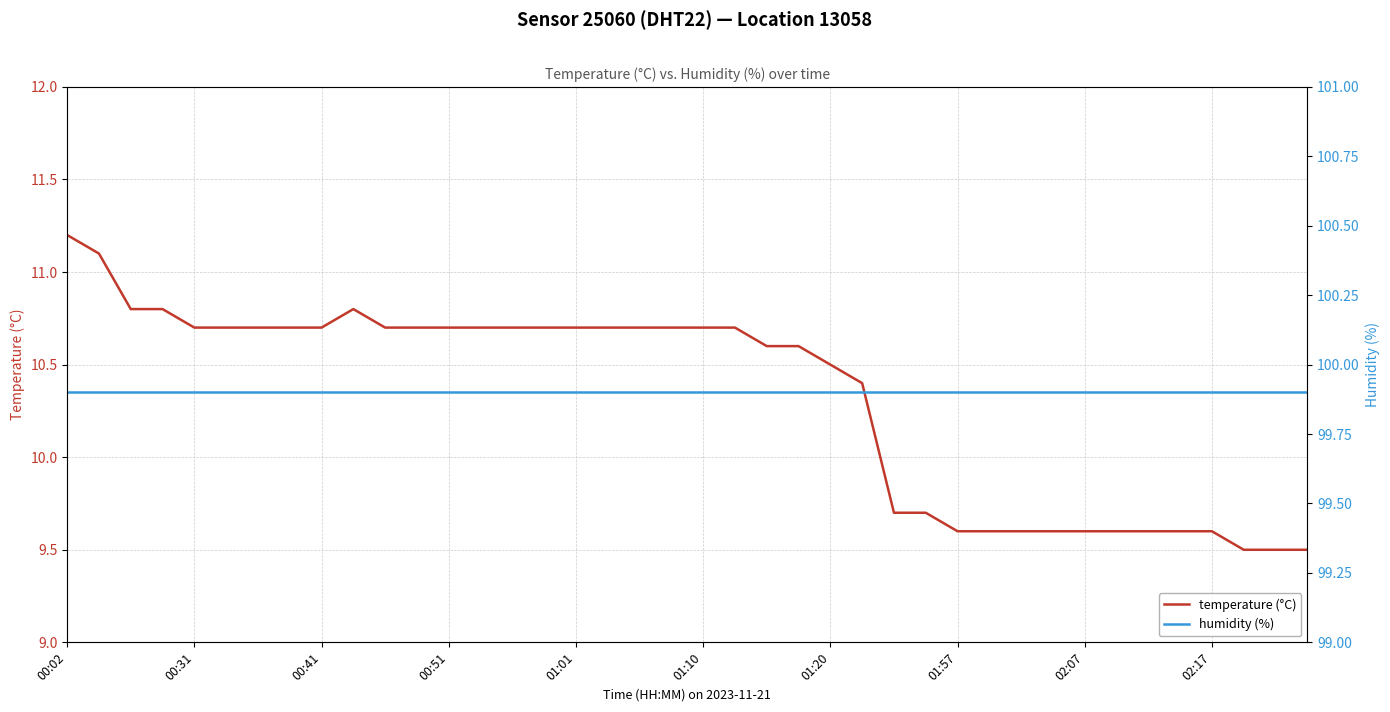

At which label is humidity (%) closest to 99?

00:02